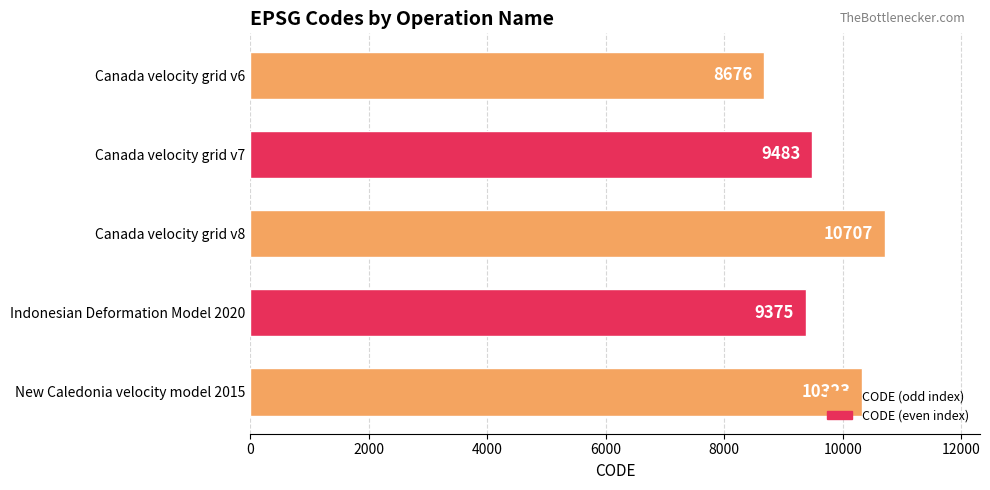

List the labels in order of value, smallest first.

Canada velocity grid v6, Indonesian Deformation Model 2020, Canada velocity grid v7, New Caledonia velocity model 2015, Canada velocity grid v8